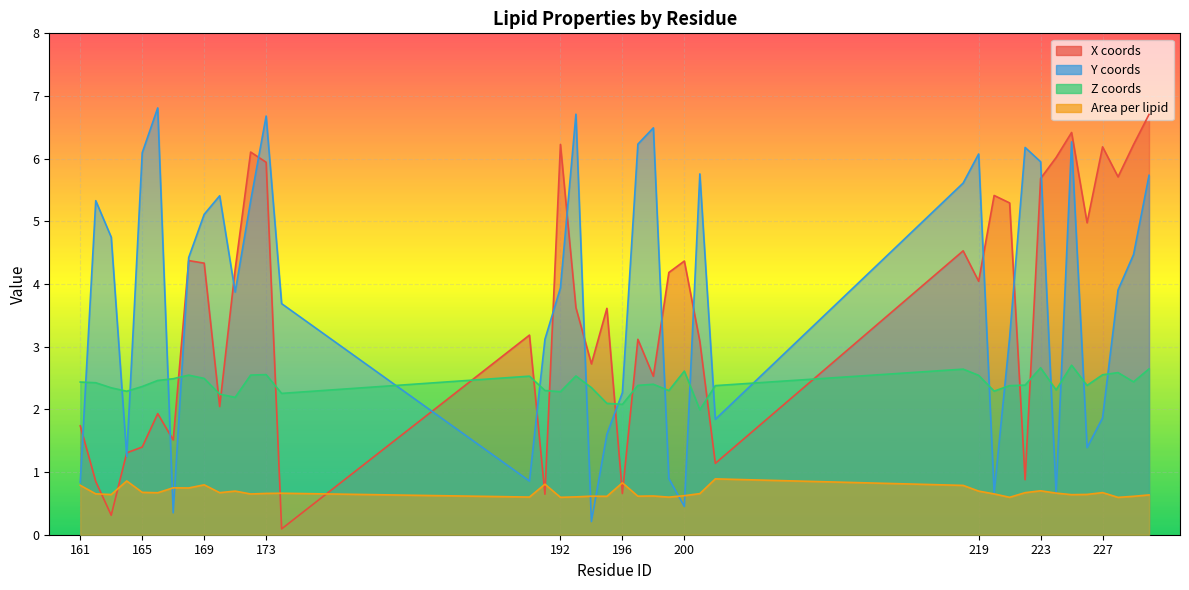

Between which two adjacent categories do X coords and Z coords first intersect?

167 and 168